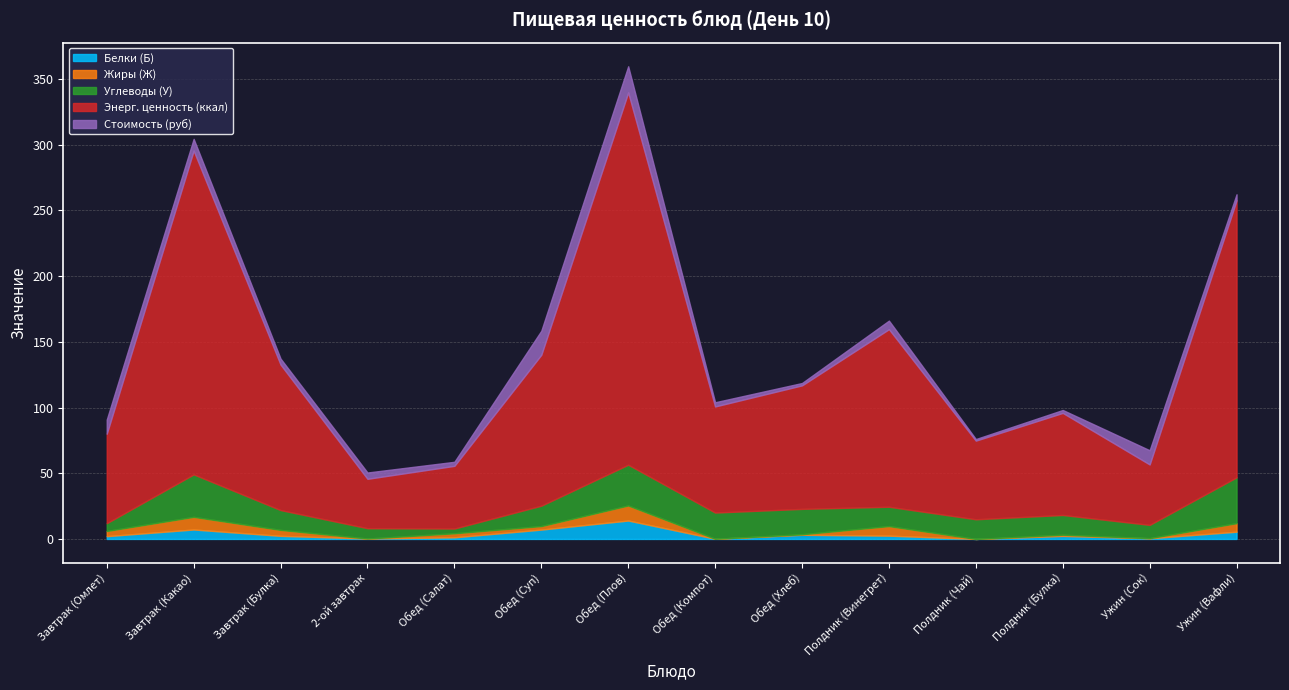

What is the greatest value displayed?

283.4